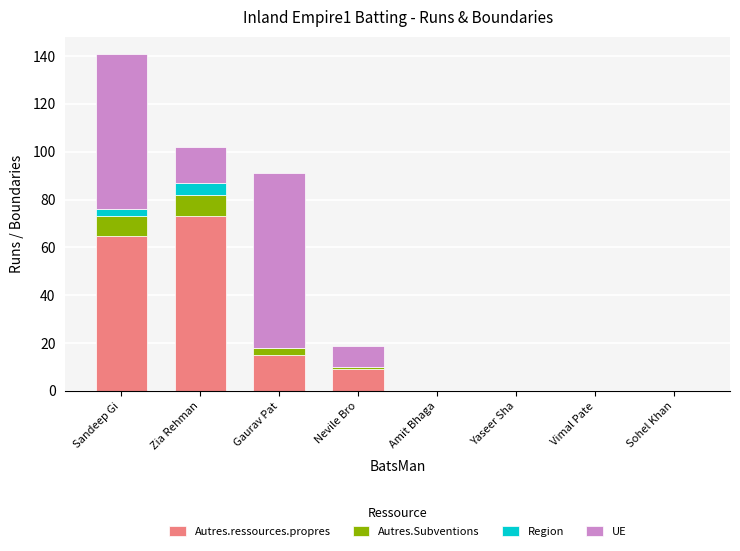

Is it true that Autres.ressources.propres equals 9 at Nevile Bro?

True